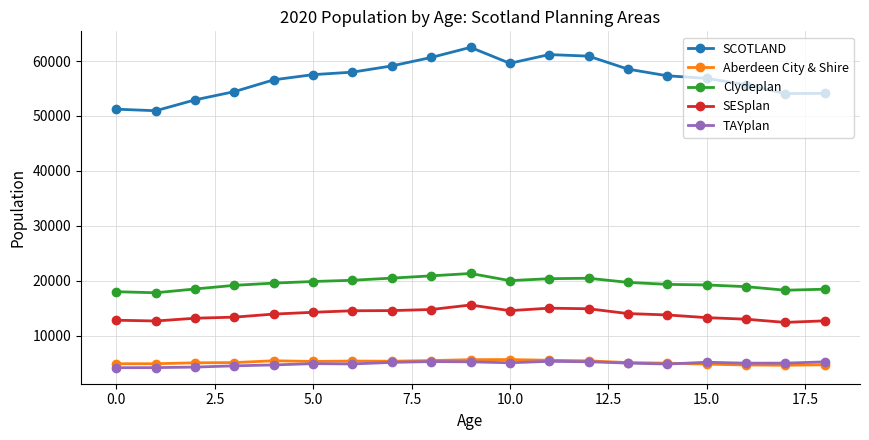

How many data points in SCOTLAND are less than 57319?

9